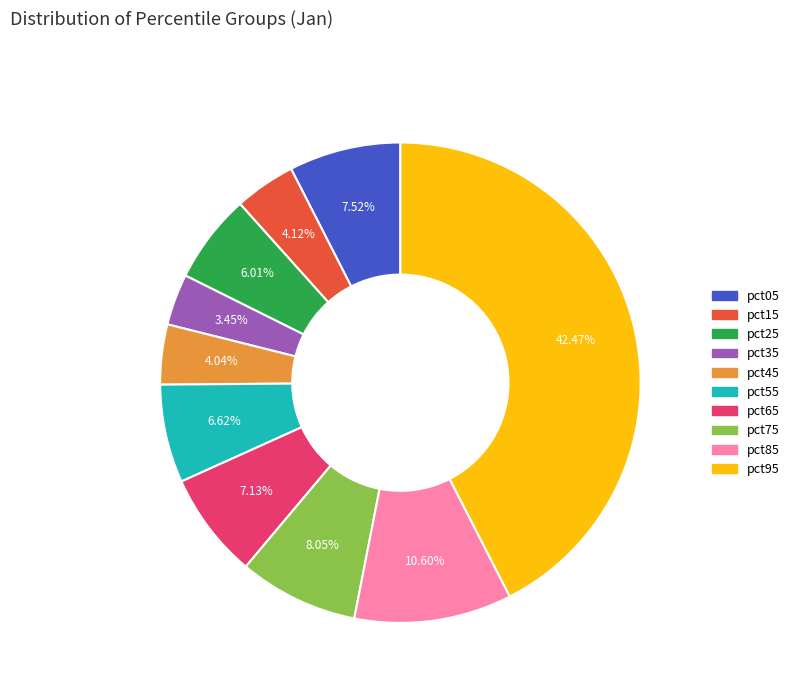

What is the smallest slice in the pie chart?

pct35